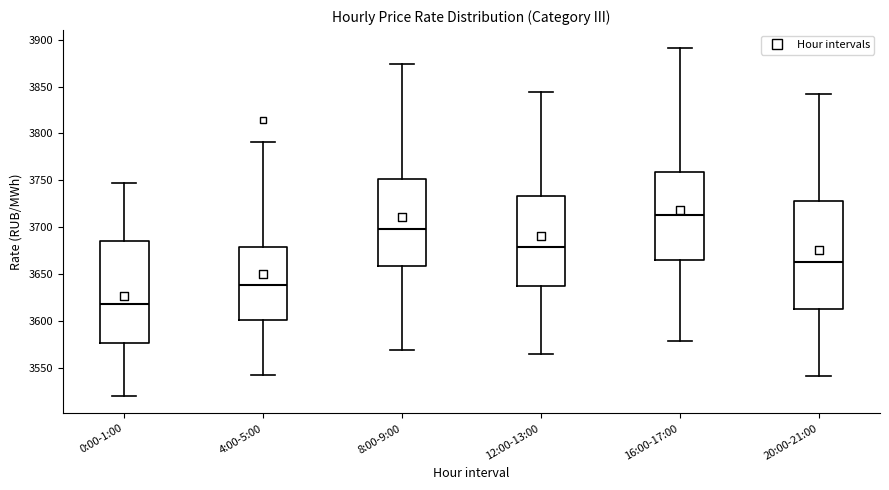

Which box is the tallest, from its lower edge to its upper edge?

20:00-21:00